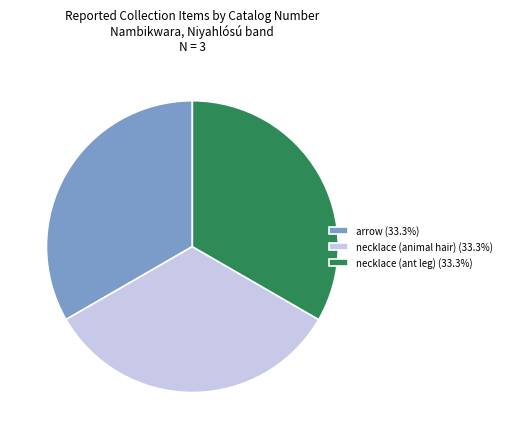

Approximately how many times larger is the value at necklace (ant leg) (33.3%) compared to arrow (33.3%)?

1.0